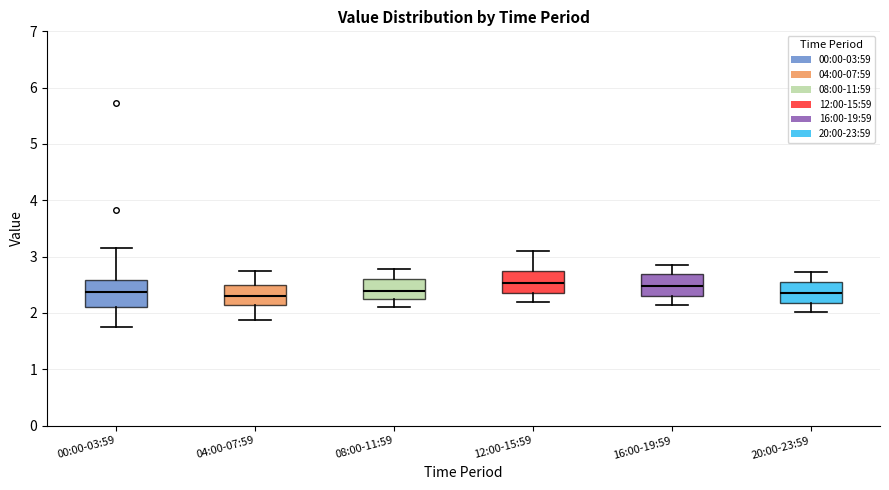

Reading left to right, transcribe this box plot: for each box, give where its median line is, the range the box spans, and where its two whiskers end, as read against the y-axis. The values are not printed on the chart, so give them approximately, as read against the axis.

00:00-03:59: median 2.4, box 2.1 to 2.6, whiskers 1.8 to 3.2
04:00-07:59: median 2.3, box 2.2 to 2.5, whiskers 1.9 to 2.8
08:00-11:59: median 2.4, box 2.2 to 2.6, whiskers 2.1 to 2.8
12:00-15:59: median 2.5, box 2.4 to 2.8, whiskers 2.2 to 3.1
16:00-19:59: median 2.5, box 2.3 to 2.7, whiskers 2.2 to 2.9
20:00-23:59: median 2.4, box 2.2 to 2.6, whiskers 2.0 to 2.7